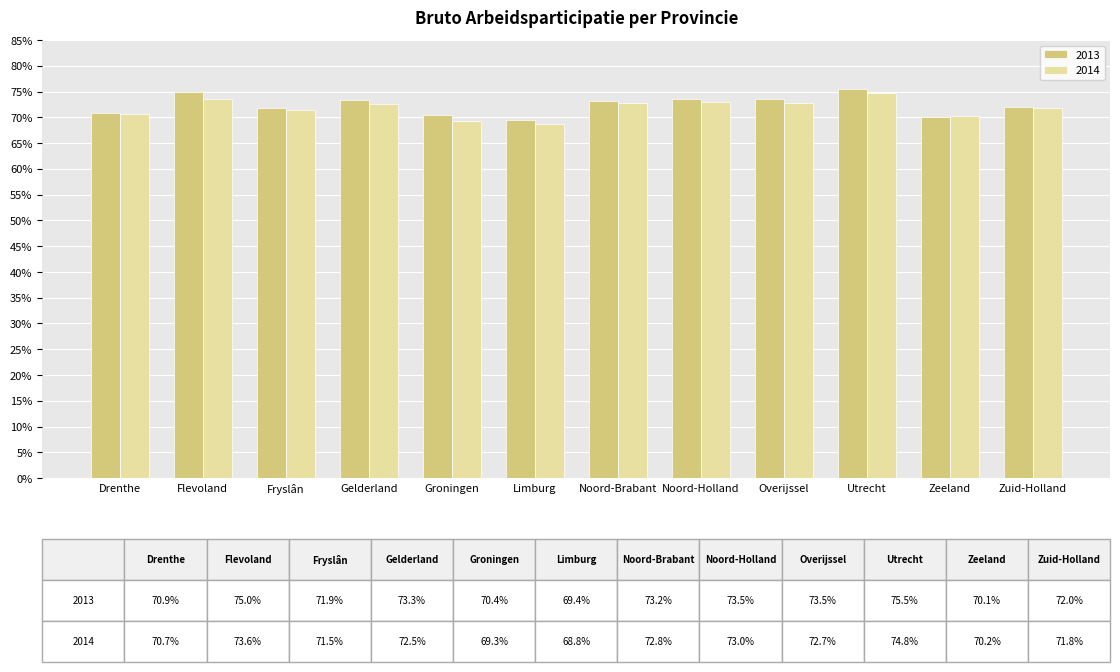

What is the label of the 11th bar from the right?

Flevoland